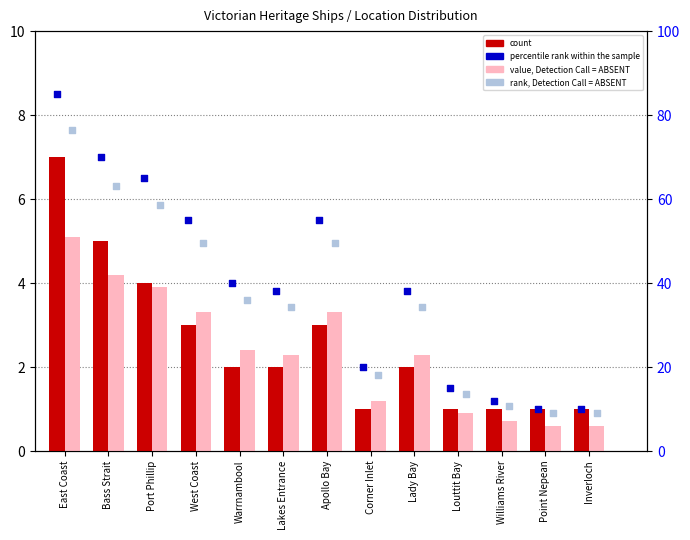

Is the value of count at Louttit Bay greater than the value of rank, Detection Call = ABSENT at Corner Inlet?

No